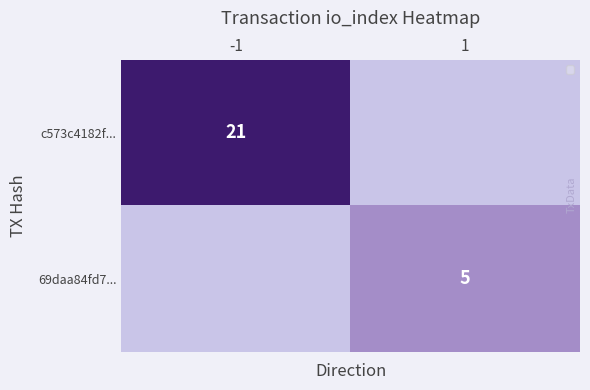

At which category is the sum across all series the highest?

-1